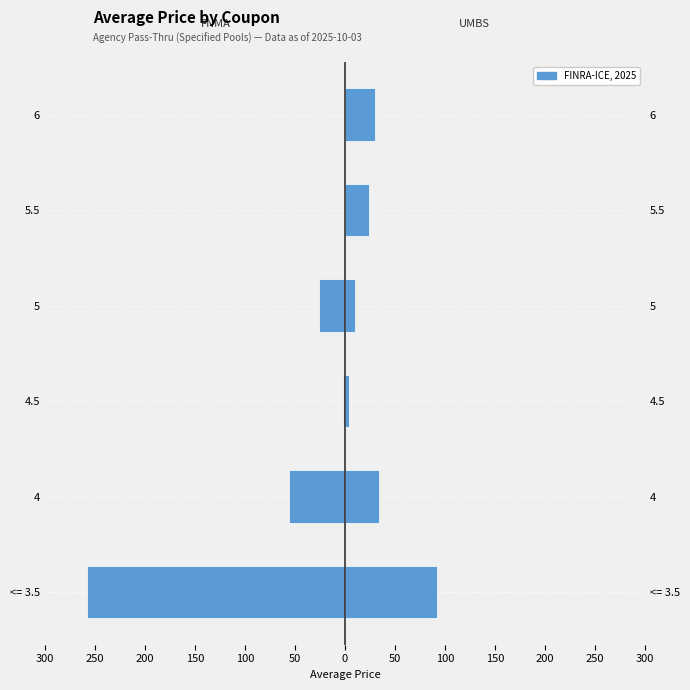

What is the highest value of the UMBS series?

92.0